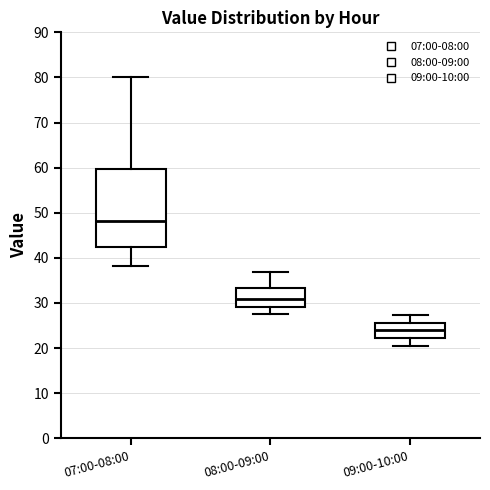

Where does the lower whisker of the box for 09:00-10:00 end on the y-axis? The values are not printed on the chart, so give them approximately, as read against the axis.

21